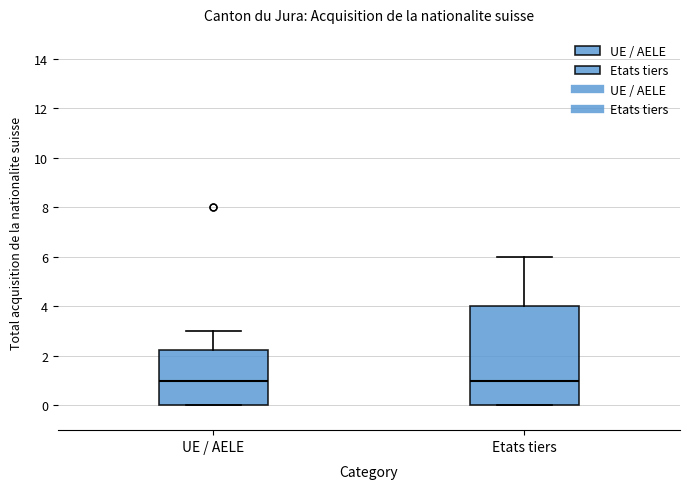

Comparing the boxes themselves (not the whiskers), which one is the tallest?

Etats tiers